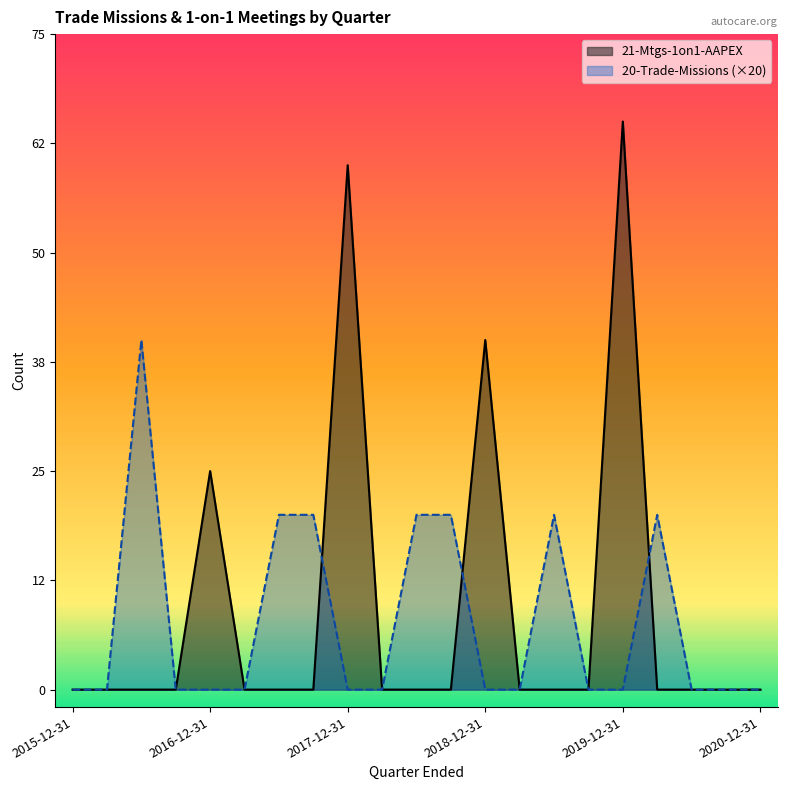

What is the total value across all series at 2019-06-30?

20